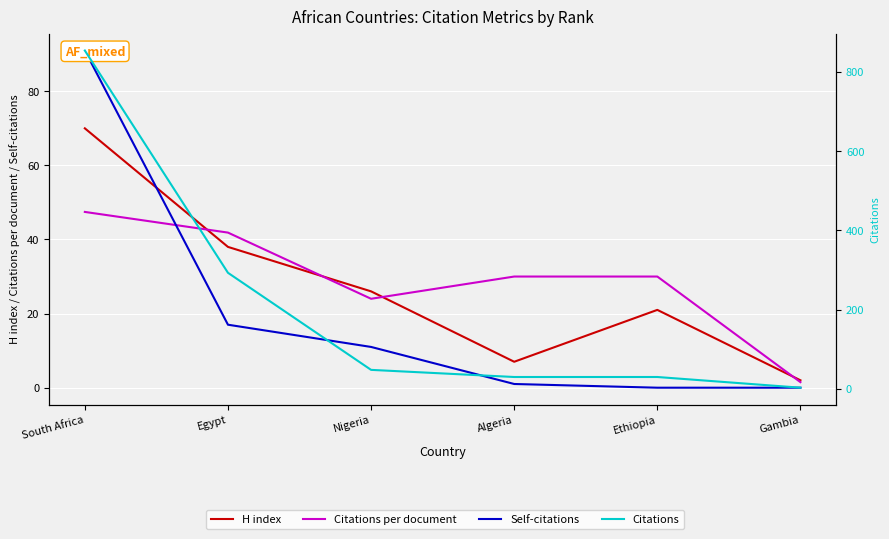

What is the label of the 2nd point from the right?

Ethiopia